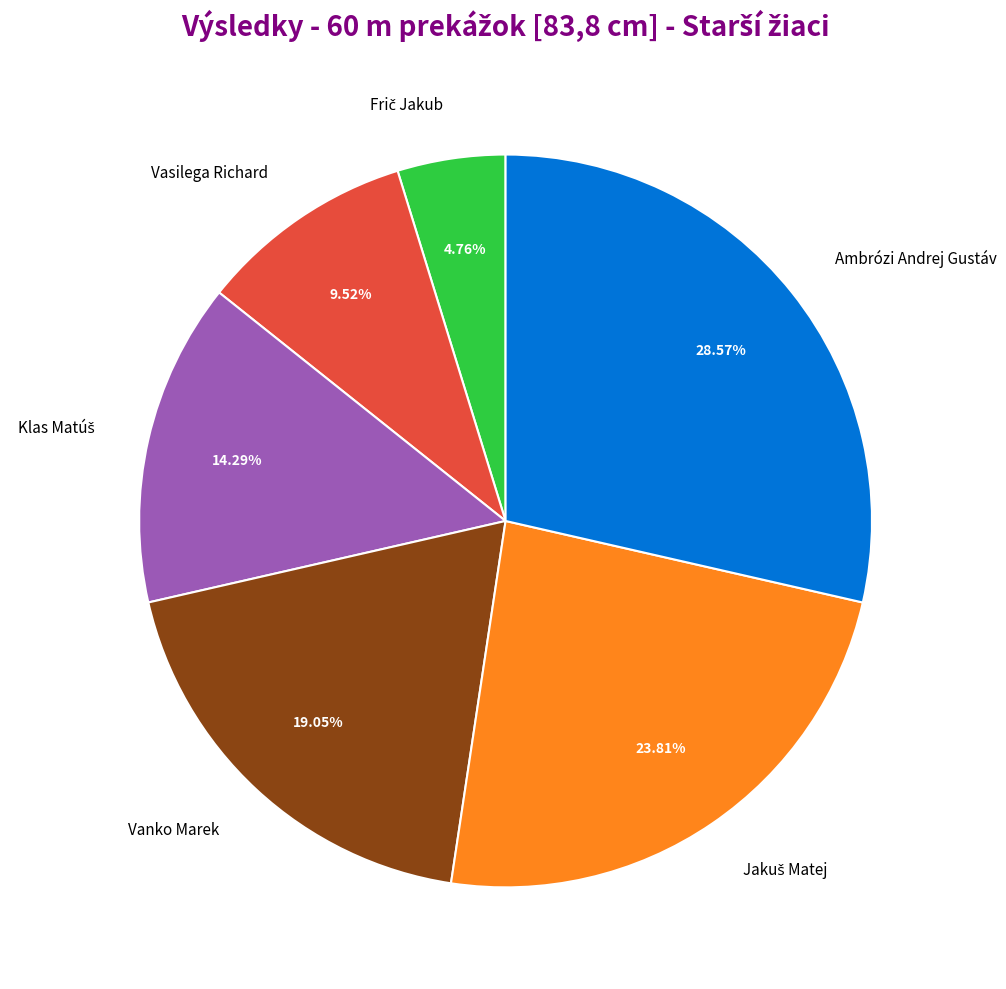

Is there a majority slice in this chart?

No